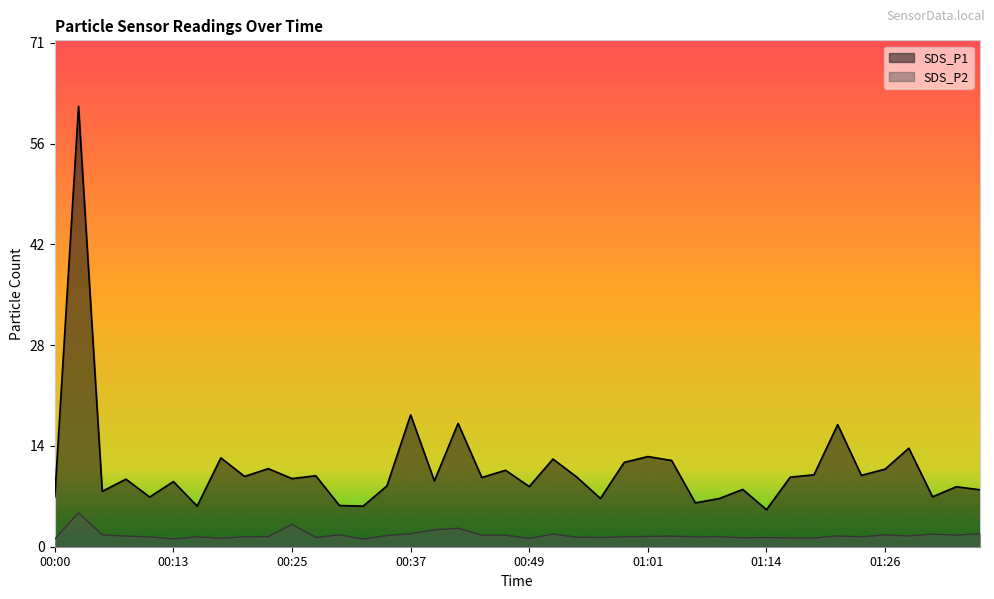

At which category does the chart reach its minimum across all series?

00:32